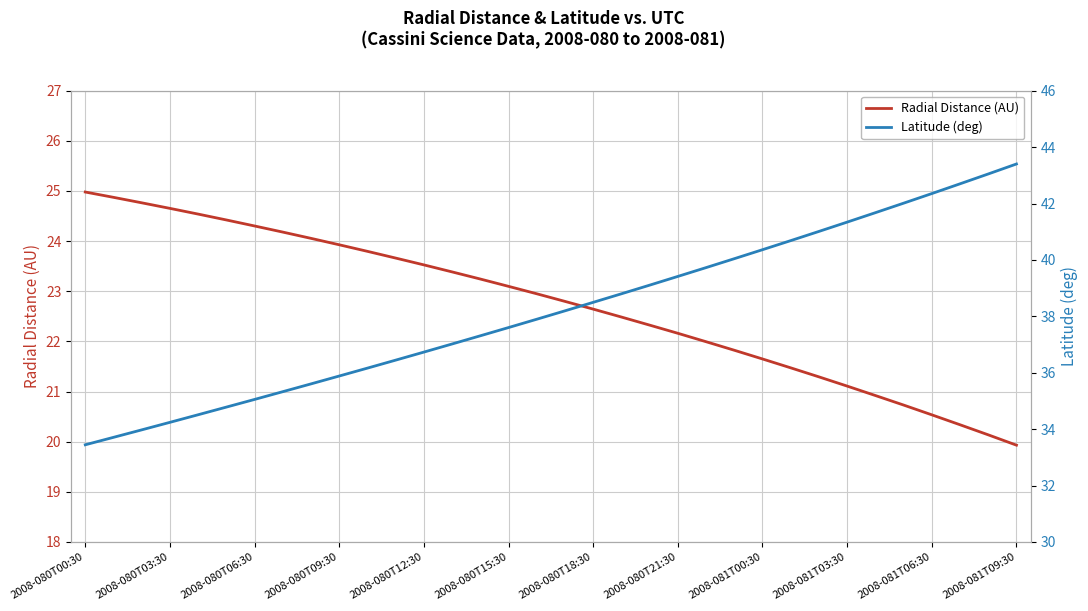

What are all the series names shown in the legend?

Radial Distance (AU), Latitude (deg)